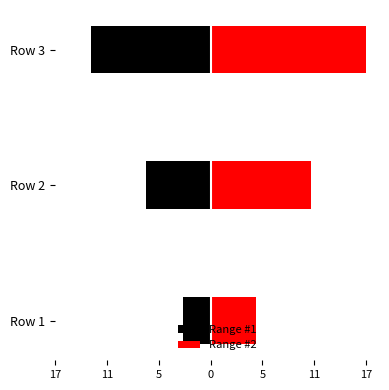

Which has a higher value, Row 2 or Row 1?

Row 1